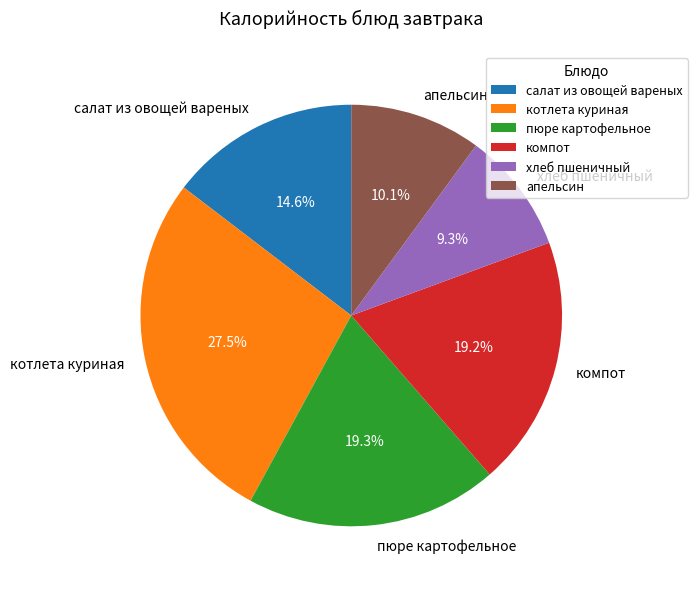

The хлеб пшеничный slice represents 9% of the pie. True or false?

True